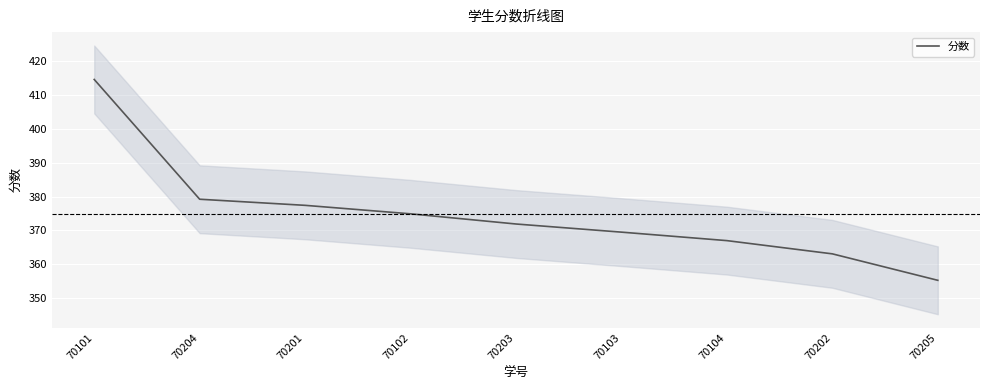

Rank the categories by value from highest to lowest.

70101, 70204, 70201, 70102, 70203, 70103, 70104, 70202, 70205